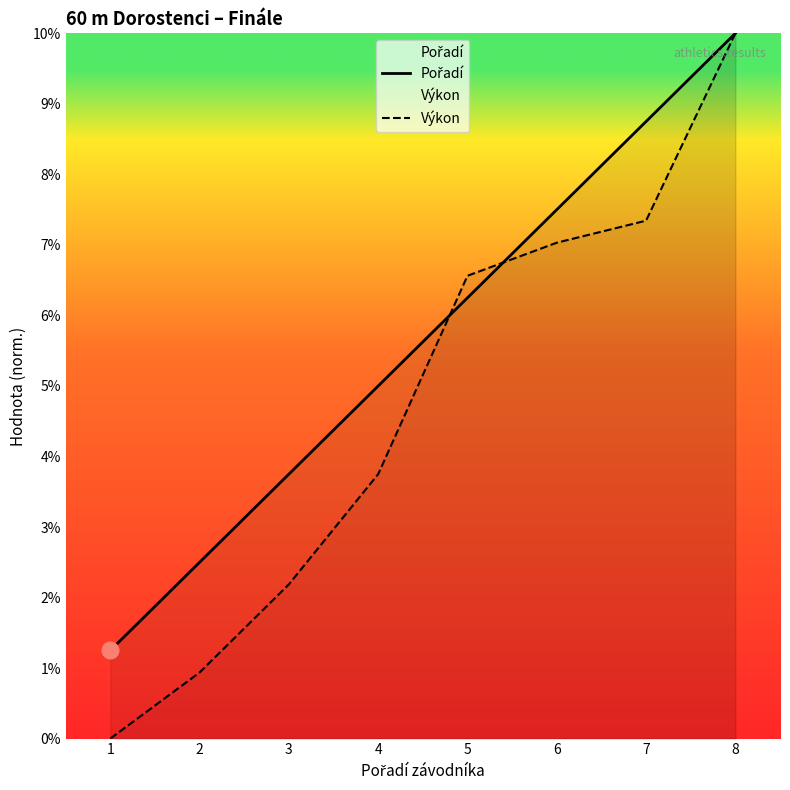

Where do Pořadí and Výkon first cross each other?

4 and 5